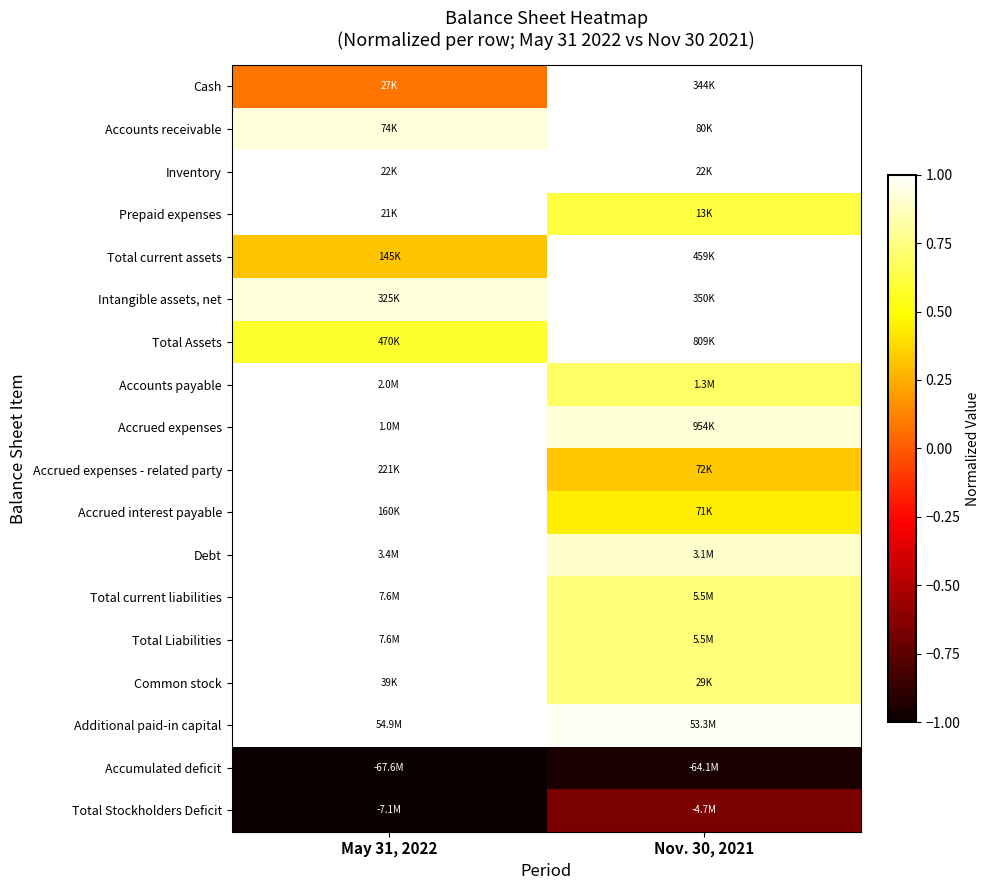

Reading left to right, what are all the values shown in this chart?

Cash: May 31, 2022=0.1	Nov. 30, 2021=1.0
Accounts receivable: May 31, 2022=0.9	Nov. 30, 2021=1.0
Inventory: May 31, 2022=1.0	Nov. 30, 2021=1.0
Prepaid expenses: May 31, 2022=1.0	Nov. 30, 2021=0.6
Total current assets: May 31, 2022=0.3	Nov. 30, 2021=1.0
Intangible assets, net: May 31, 2022=0.9	Nov. 30, 2021=1.0
Total Assets: May 31, 2022=0.6	Nov. 30, 2021=1.0
Accounts payable: May 31, 2022=1.0	Nov. 30, 2021=0.7
Accrued expenses: May 31, 2022=1.0	Nov. 30, 2021=0.9
Accrued expenses - related party: May 31, 2022=1.0	Nov. 30, 2021=0.3
Accrued interest payable: May 31, 2022=1.0	Nov. 30, 2021=0.4
Debt: May 31, 2022=1.0	Nov. 30, 2021=0.9
Total current liabilities: May 31, 2022=1.0	Nov. 30, 2021=0.7
Total Liabilities: May 31, 2022=1.0	Nov. 30, 2021=0.7
Common stock: May 31, 2022=1.0	Nov. 30, 2021=0.7
Additional paid-in capital: May 31, 2022=1.0	Nov. 30, 2021=1.0
Accumulated deficit: May 31, 2022=-1.0	Nov. 30, 2021=-0.9
Total Stockholders Deficit: May 31, 2022=-1.0	Nov. 30, 2021=-0.7